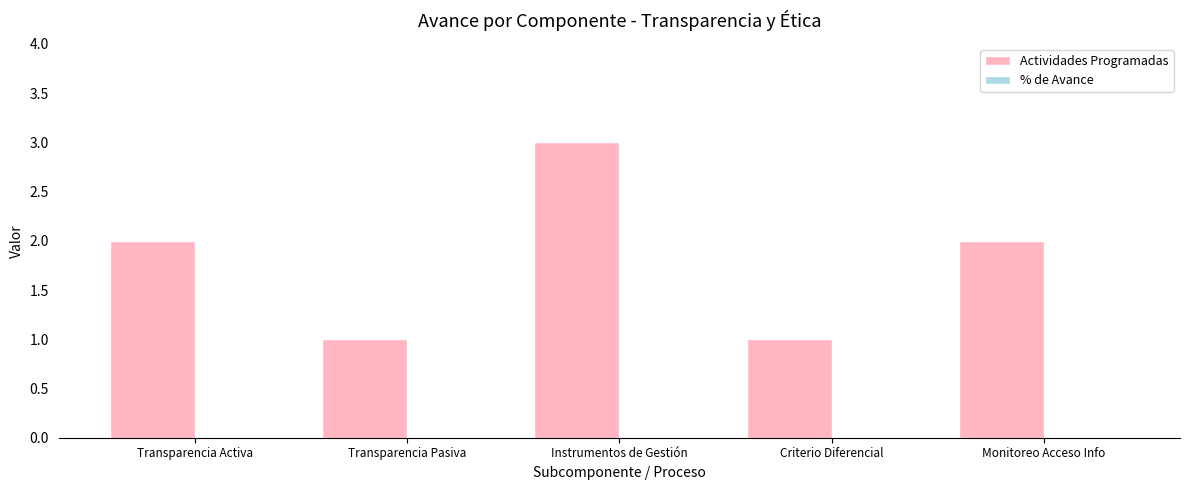

Between Instrumentos de Gestión and Monitoreo Acceso Info, which is larger?

Instrumentos de Gestión